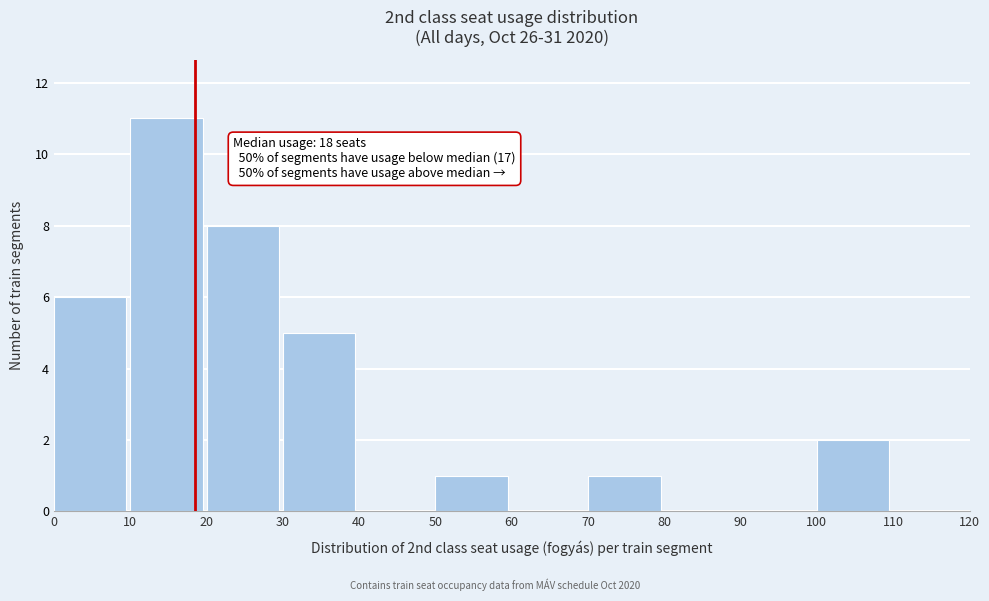

Which range on the x-axis has the tallest bar?

10 to 20